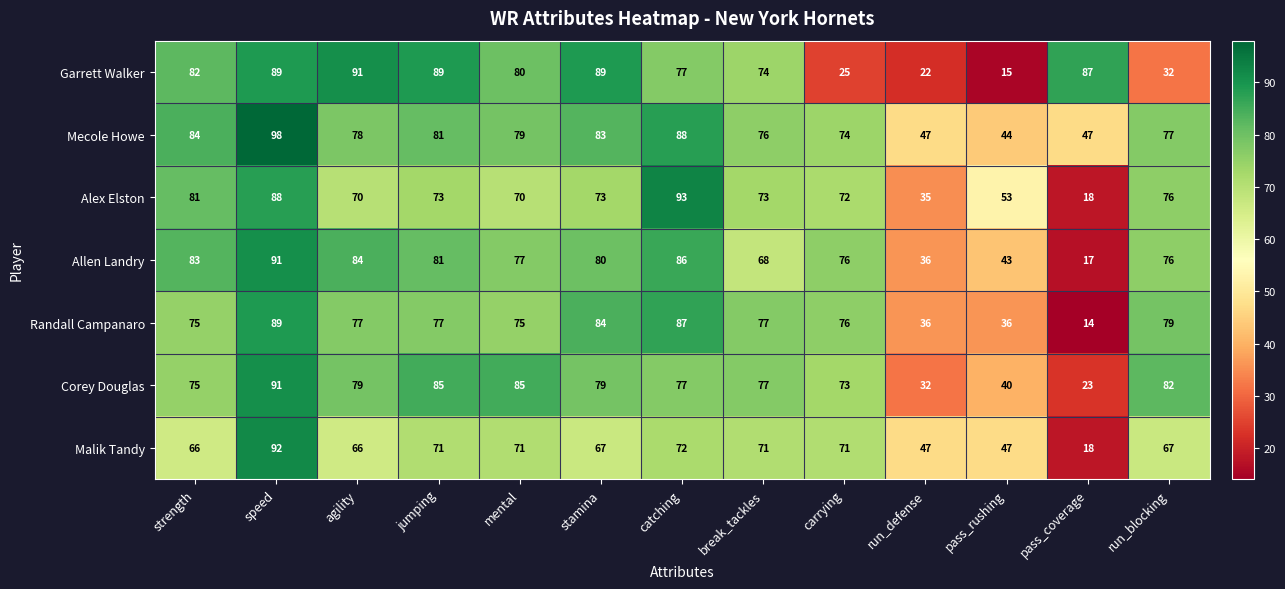

Which series has the widest spread of values?

Garrett Walker